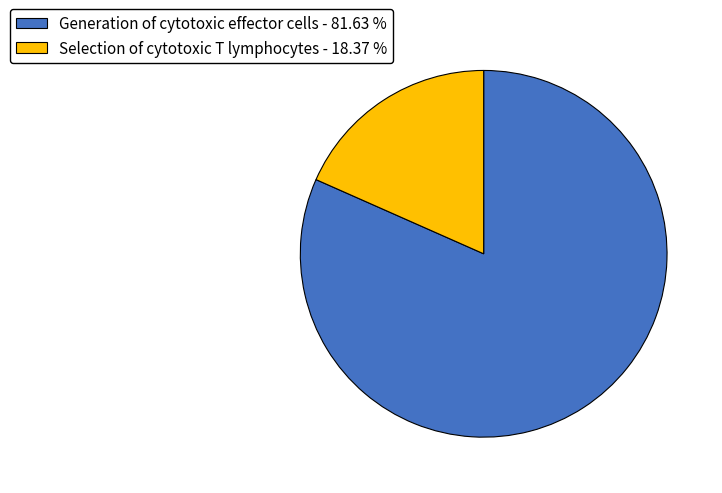

Does Generation of cytotoxic effector cells - 81.63 % represent more than half of the total?

Yes